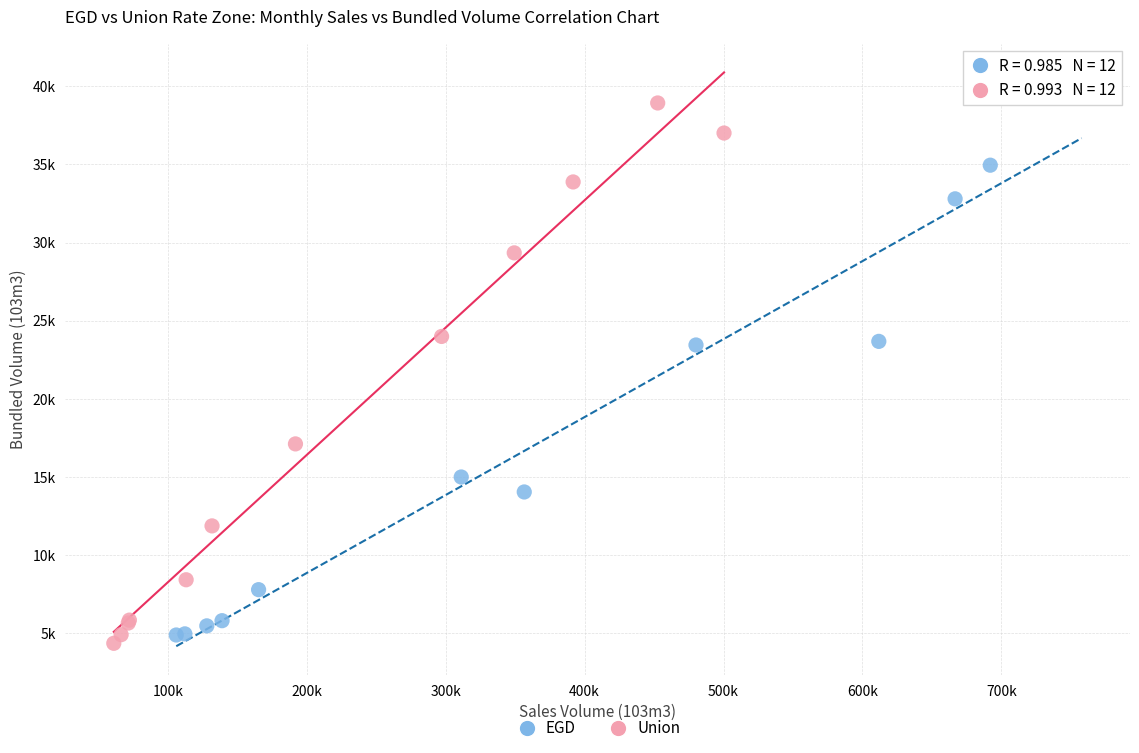

What are all the series names shown in the legend?

EGD, Union